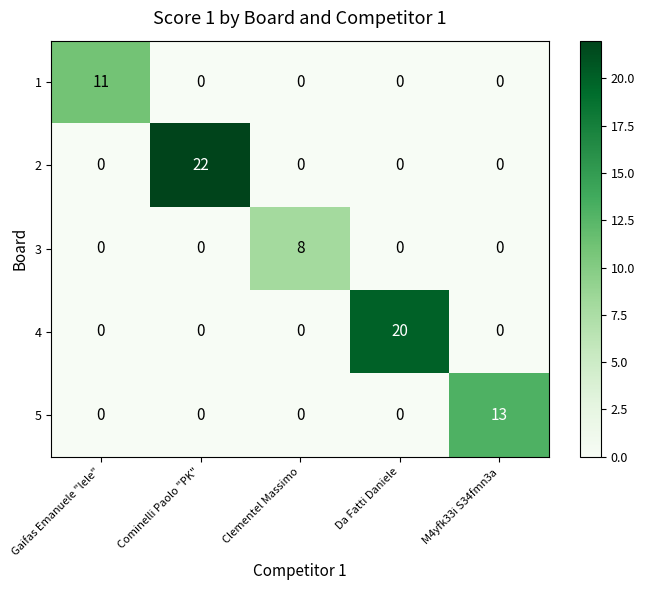

Which series has the largest range (max minus min)?

2